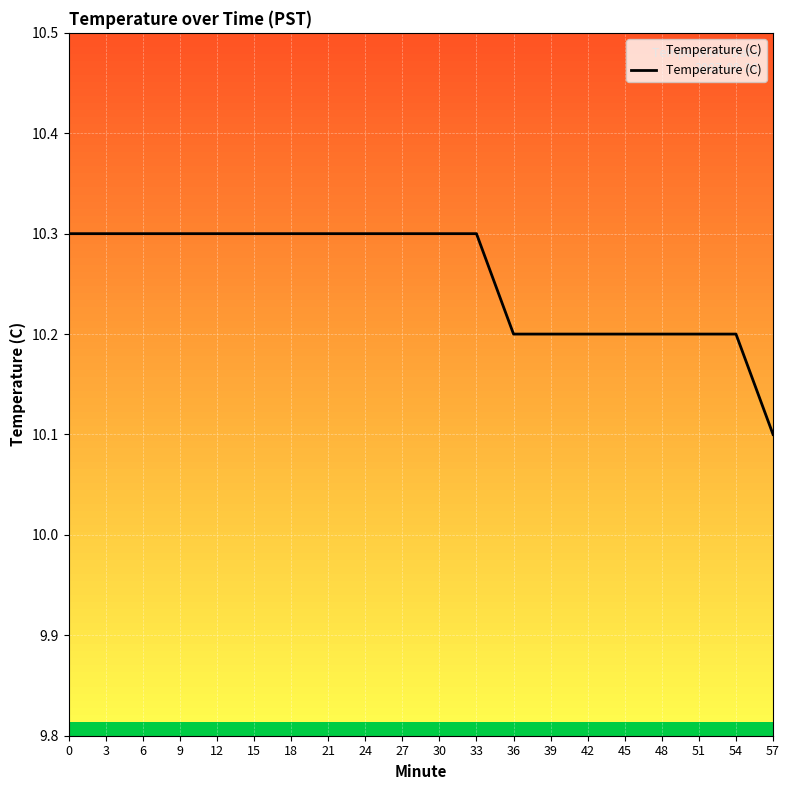

What is the average value?

10.3